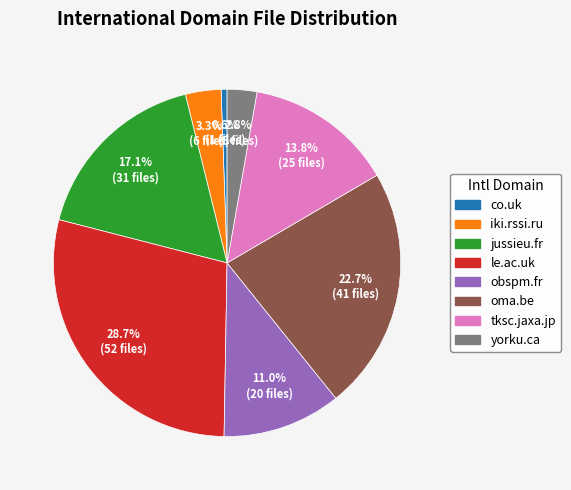

What is the total percentage of tksc.jaxa.jp and le.ac.uk?

42.5%